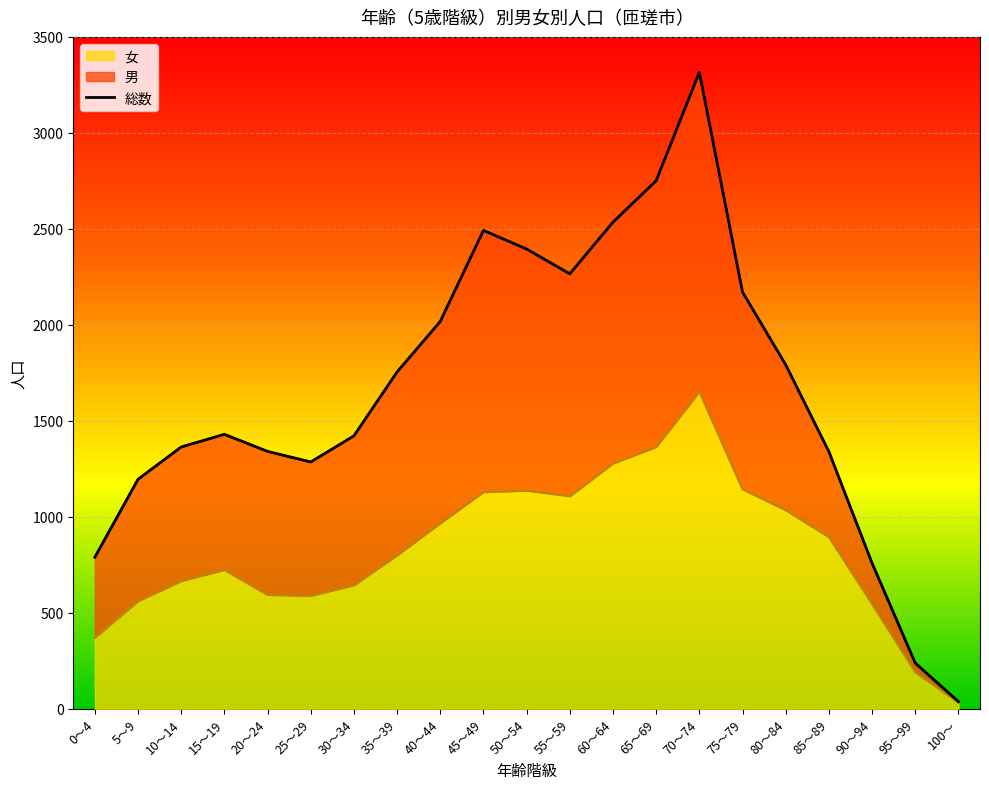

What is the maximum value for 女?

1652